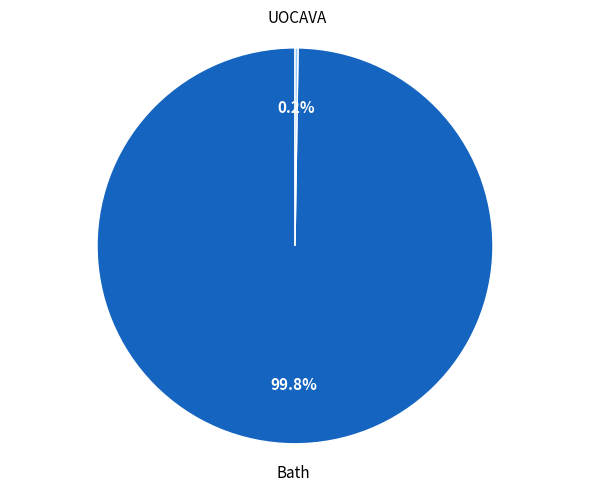

Is there any slice that represents more than half of the pie?

Yes